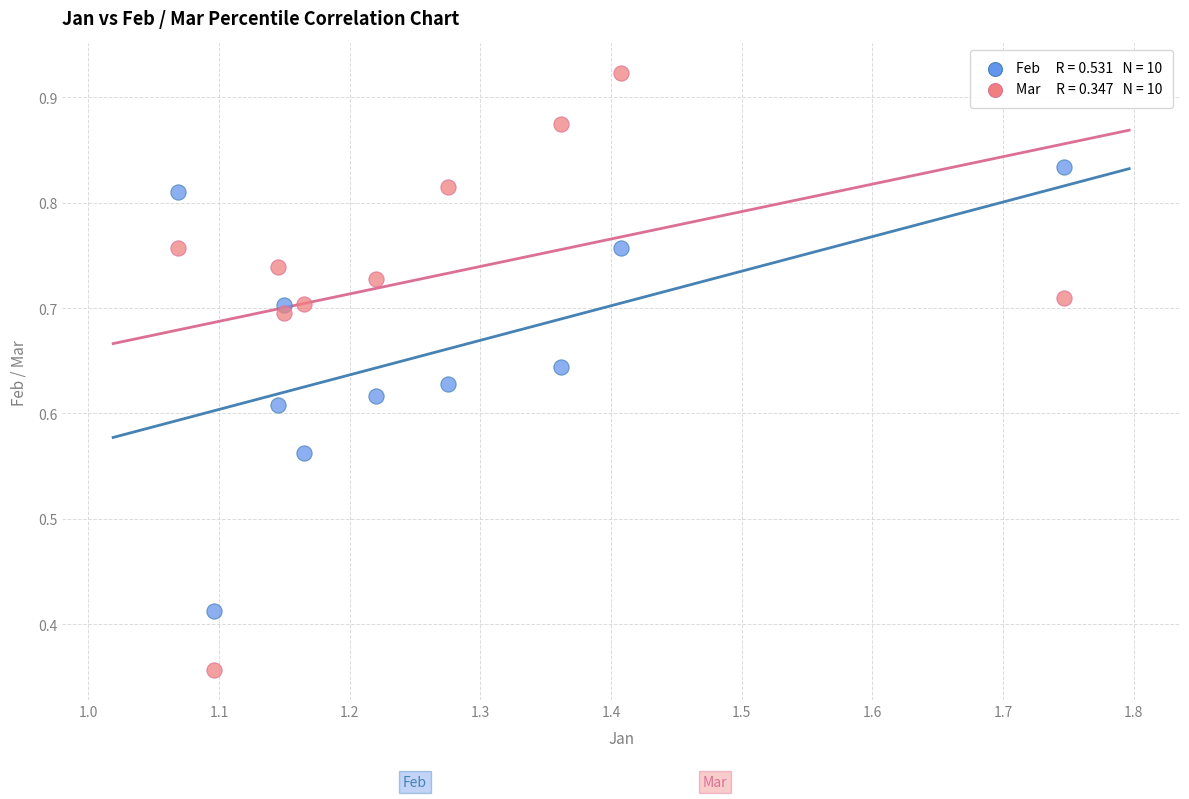

Count the number of points in this scatter plot.

20